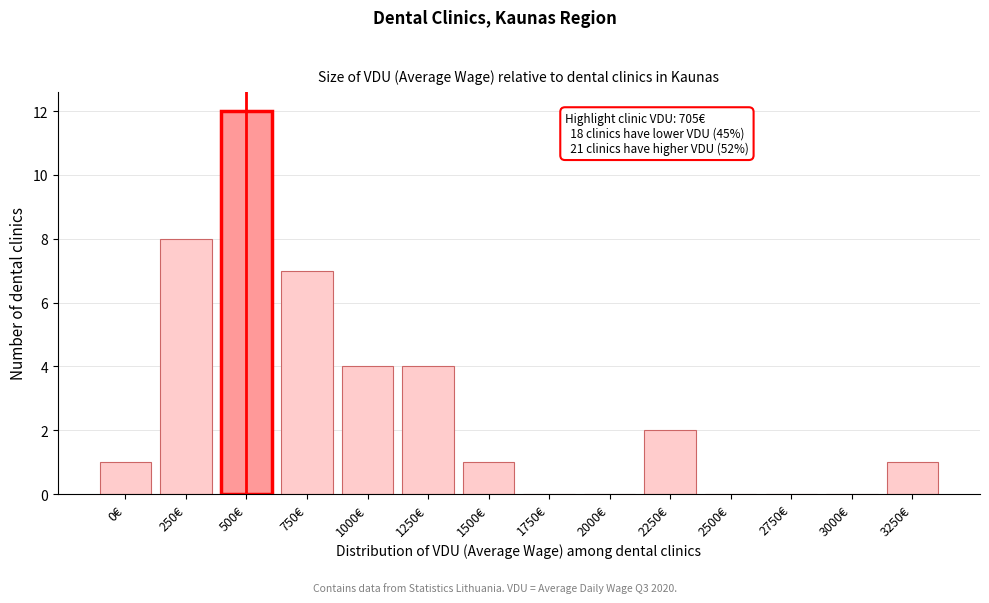

Reading left to right, list all the values displayed in this chart.

0€=1	250€=8	500€=12	750€=7	1000€=4	1250€=4	1500€=1	1750€=0	2000€=0	2250€=2	2500€=0	2750€=0	3000€=0	3250€=1